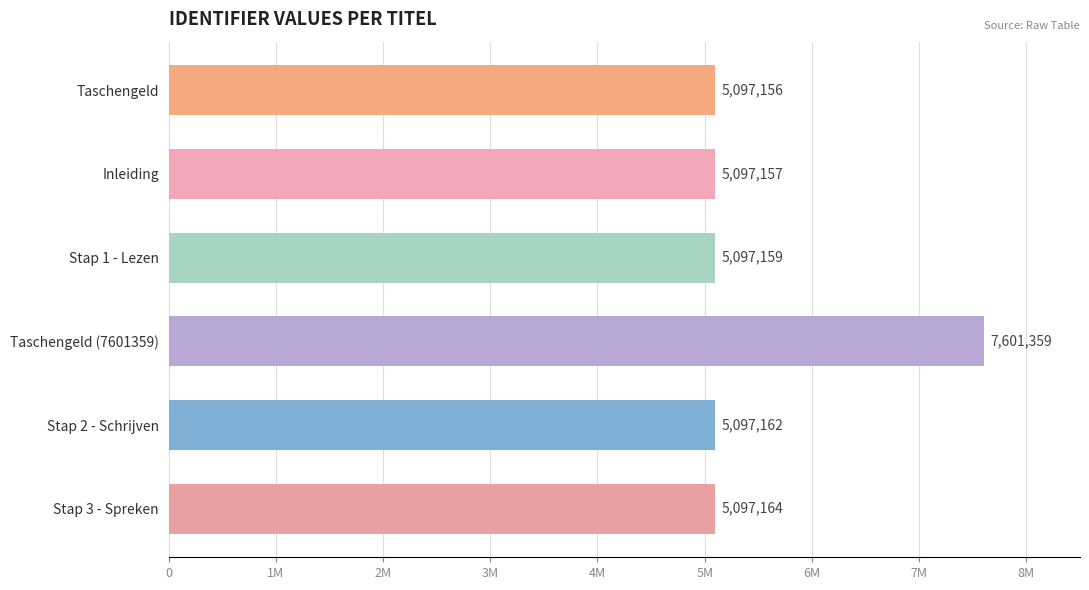

Rank the categories by value from highest to lowest.

Taschengeld (7601359), Stap 3 - Spreken, Stap 2 - Schrijven, Stap 1 - Lezen, Inleiding, Taschengeld